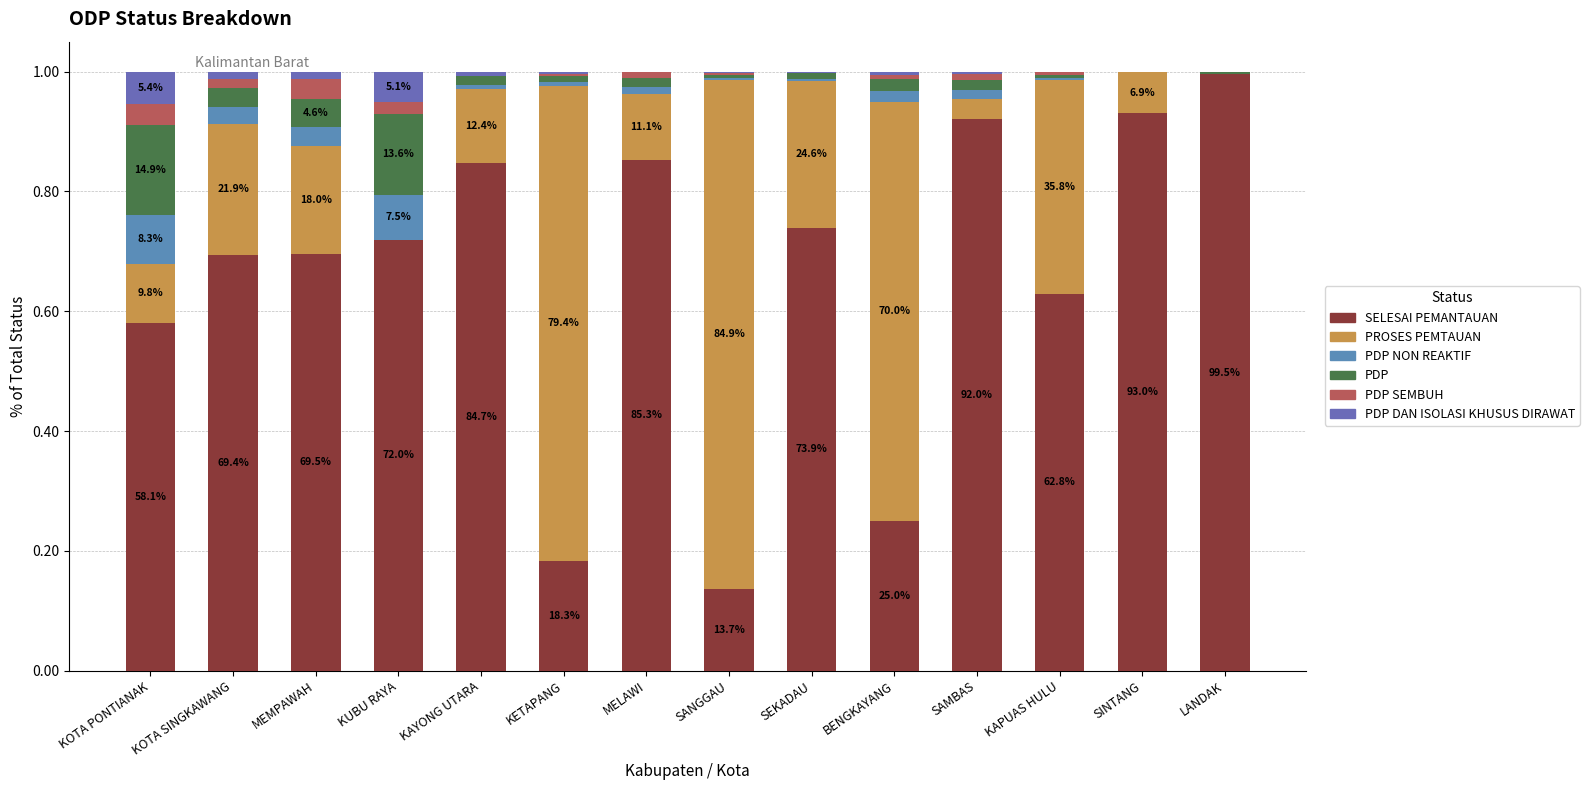

Which has a higher value, KAYONG UTARA or MEMPAWAH?

KAYONG UTARA